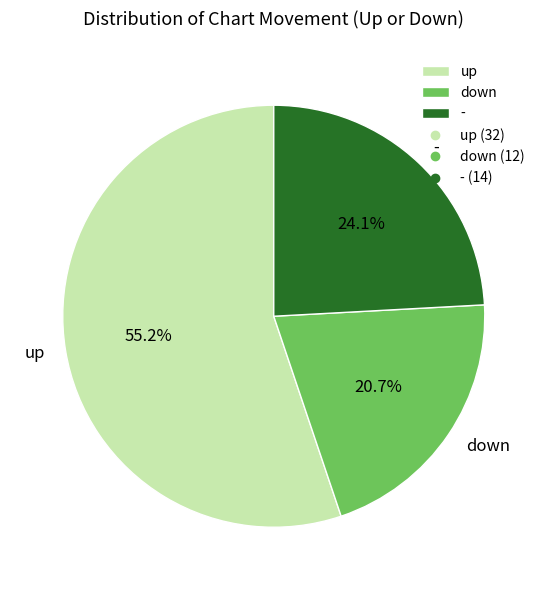

What is the ratio of the value at down to the value at up?

0.4